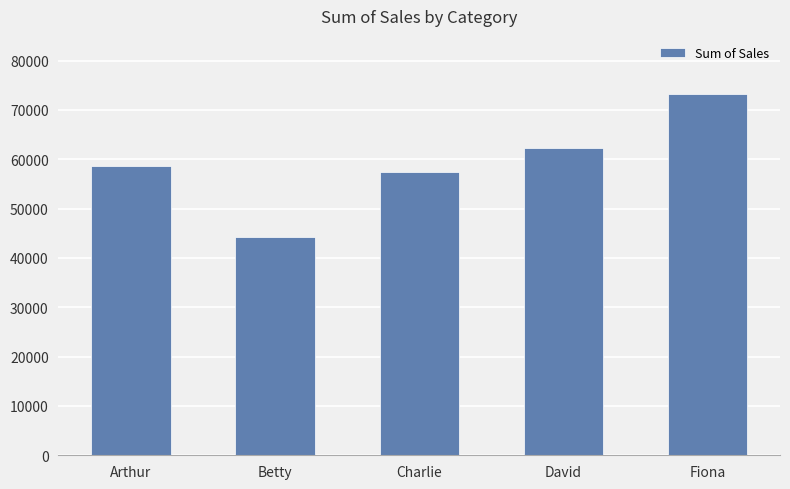

Where is the data nearest to the value 58694?

Arthur